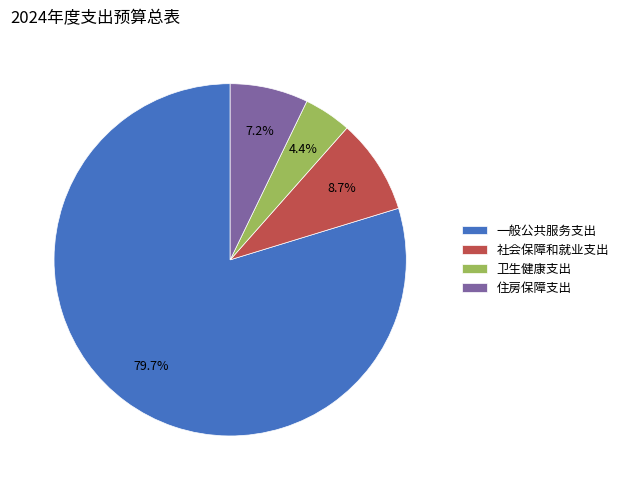

Combined, what portion of the pie is 住房保障支出 and 社会保障和就业支出?

15.9%